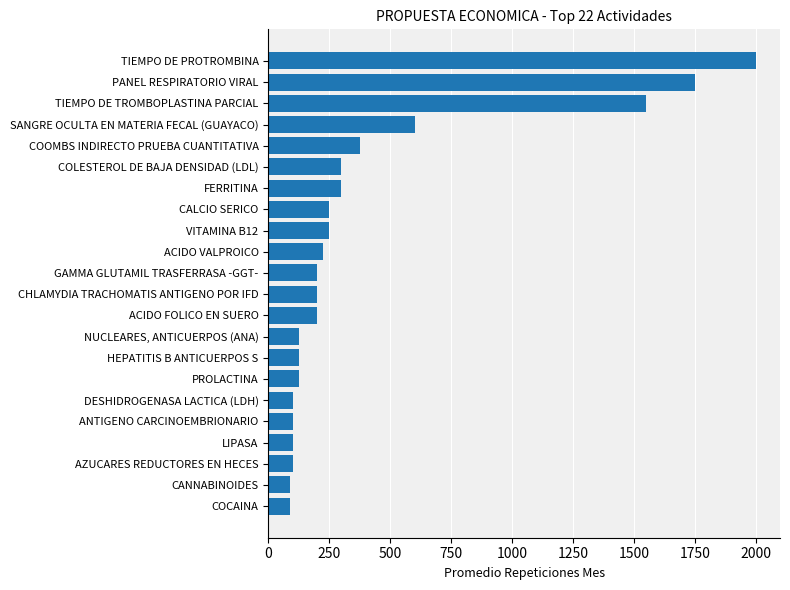

The chart shows a value of 504 at COLESTEROL DE BAJA DENSIDAD (LDL). True or false?

False